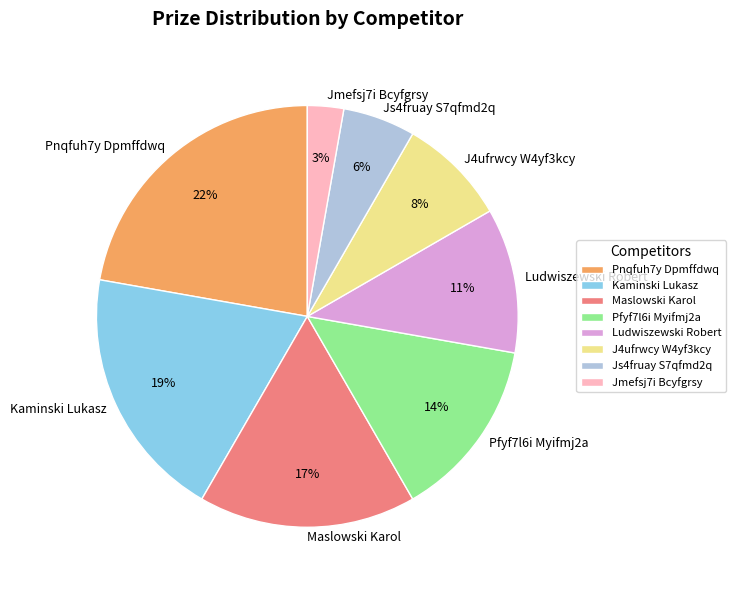

To the nearest percent, what portion does Js4fruay S7qfmd2q represent?

6%